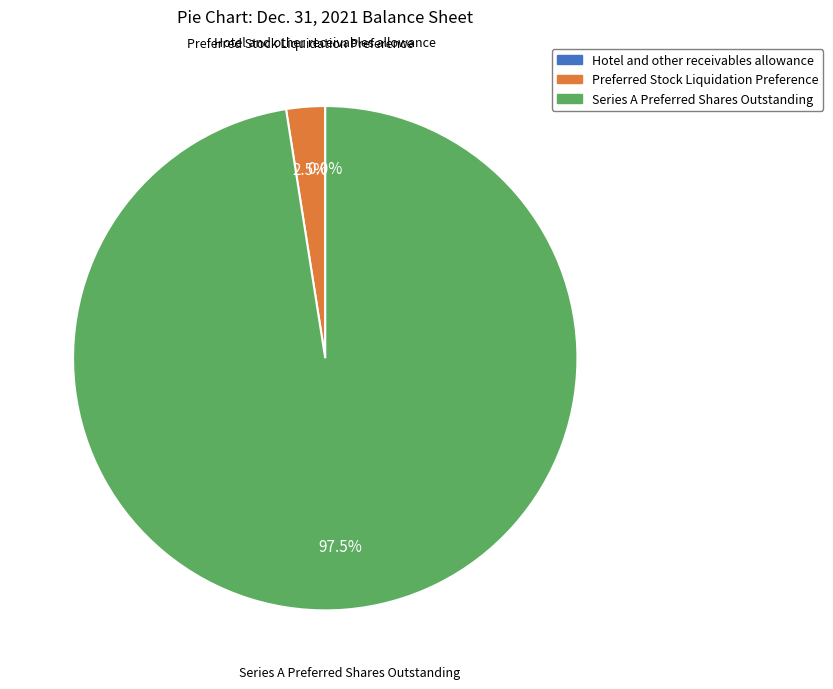

To the nearest percent, what is the average slice percentage?

33%